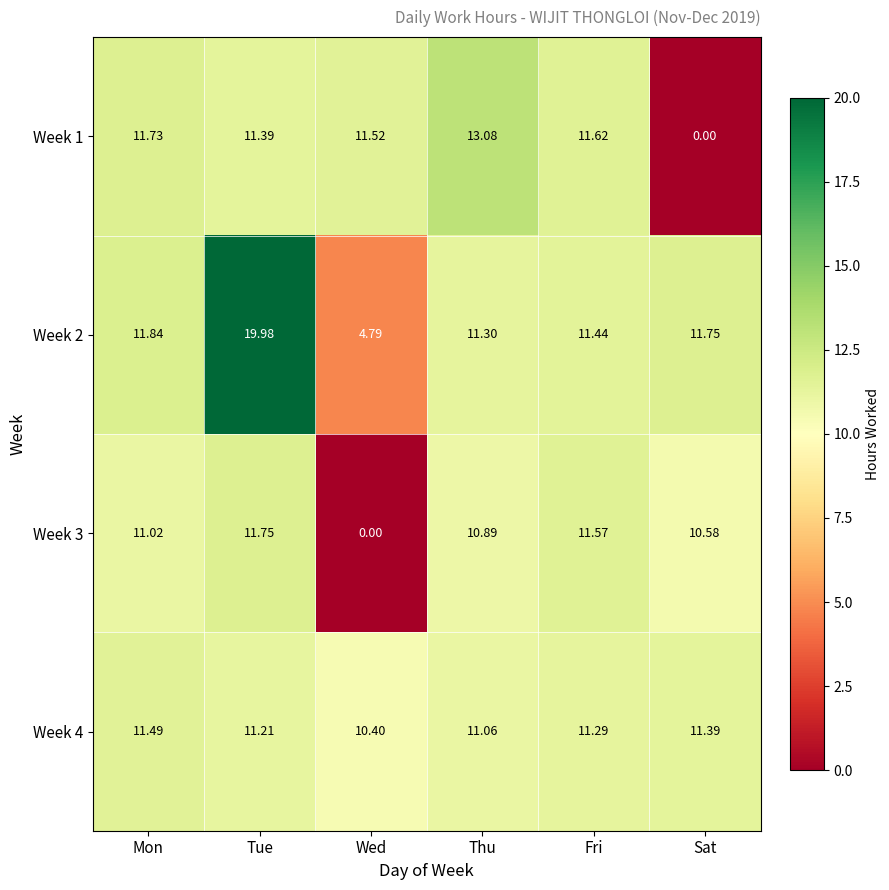

Rank the categories by Week 4 value from lowest to highest.

Wed, Thu, Tue, Fri, Sat, Mon